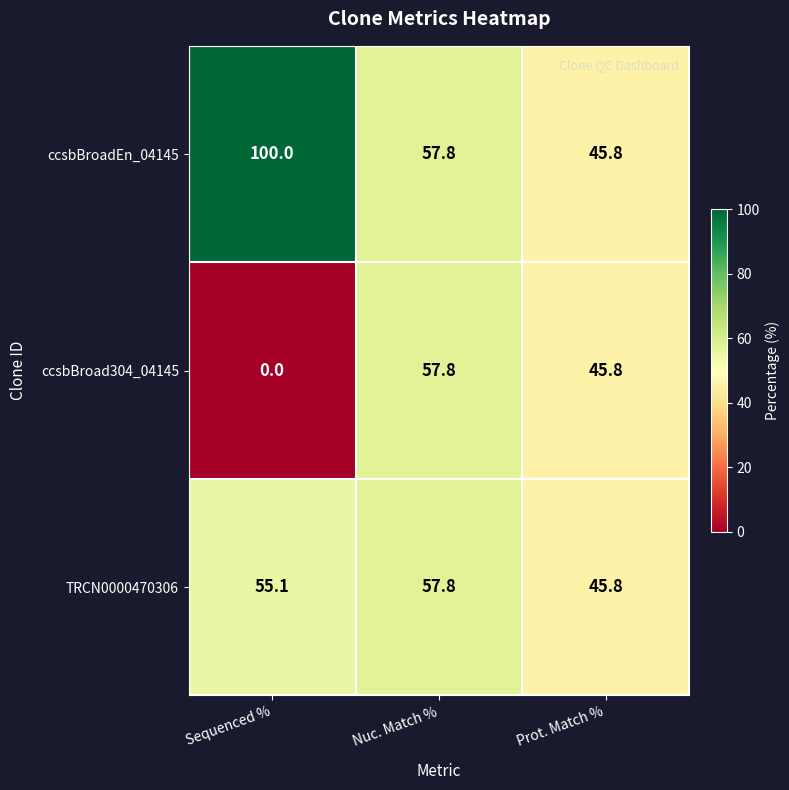

True or false: ccsbBroad304_04145 has a value of -17.4 at Sequenced %.

False